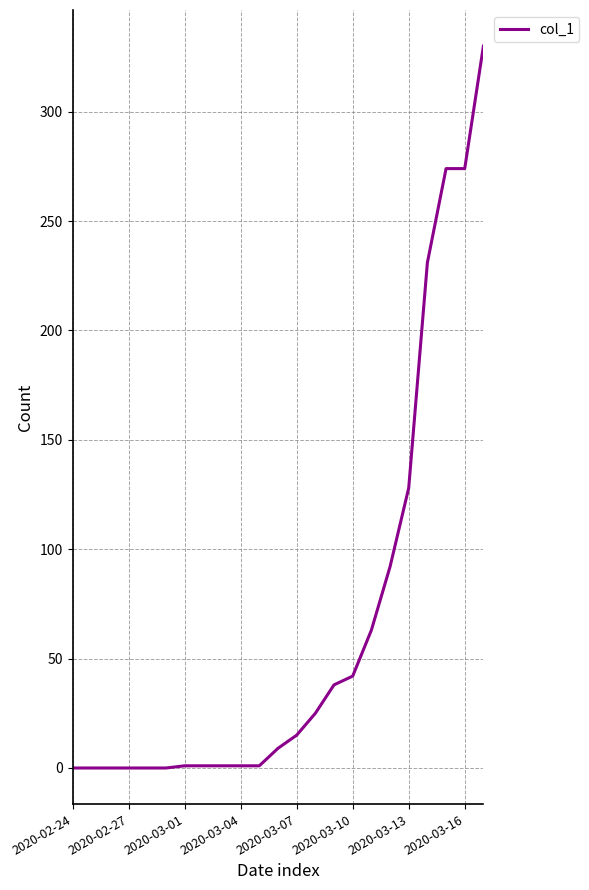

How many distinct data groups are displayed?

1